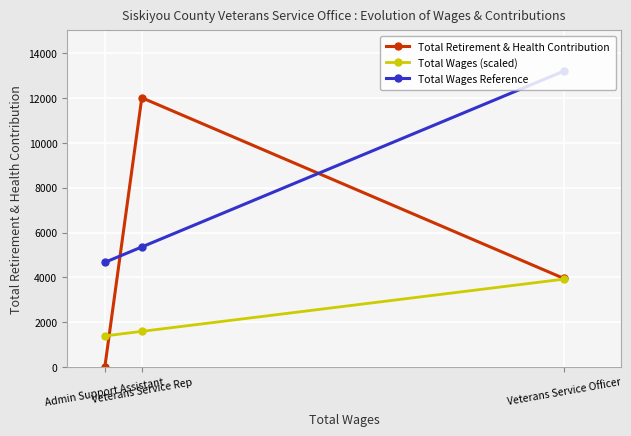

What are all the series names shown in the legend?

Total Retirement & Health Contribution, Total Wages (scaled), Total Wages Reference